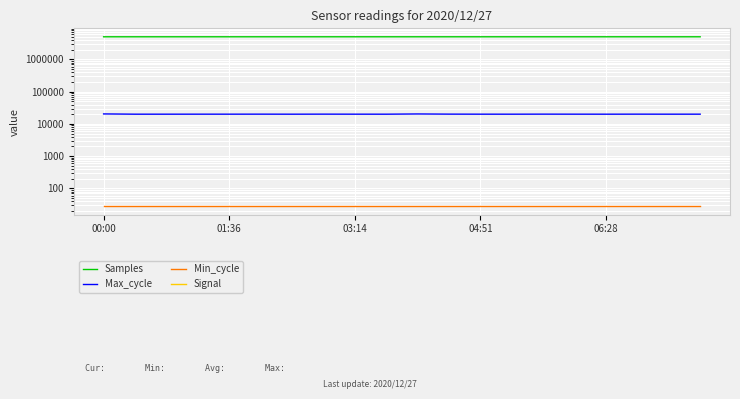

Which category has the lowest value across all series?

00:00